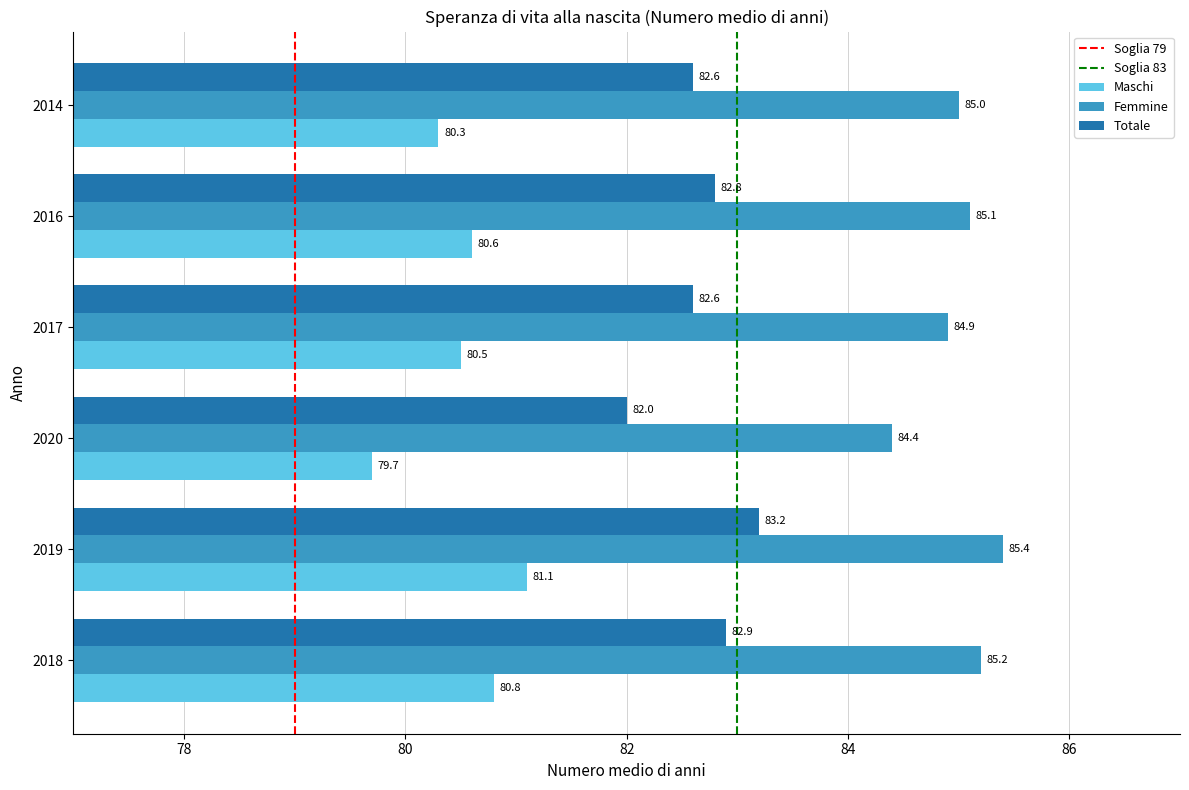

Which series has the widest spread of values?

Maschi